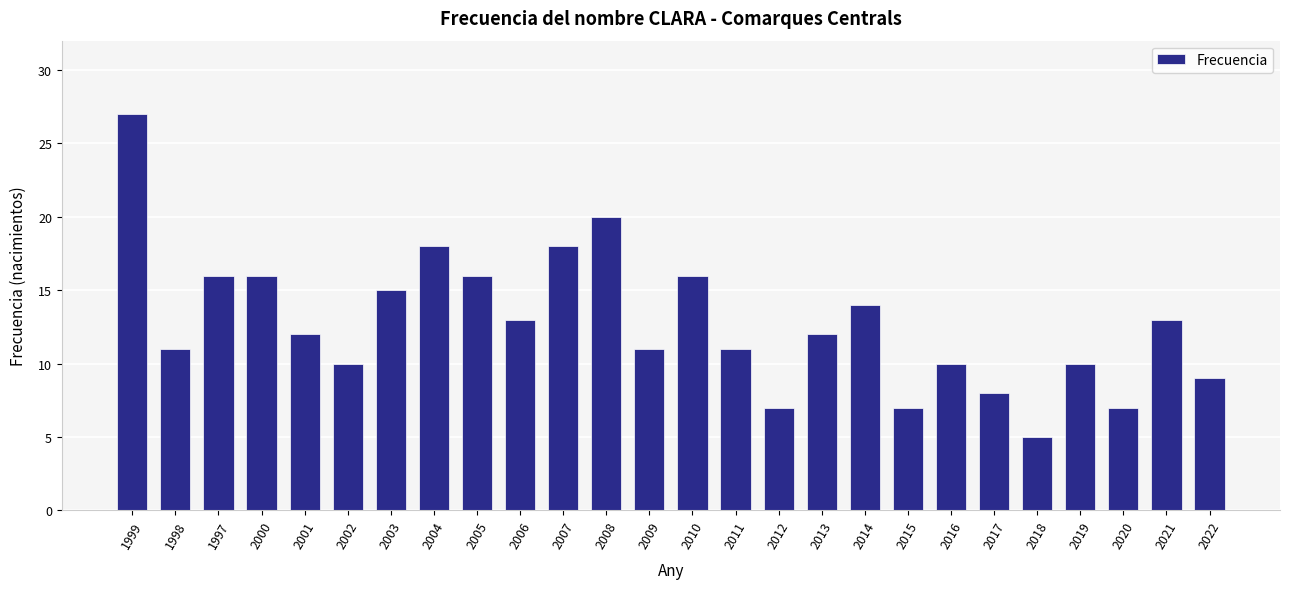

The value at 2015 is 4. True or false?

False